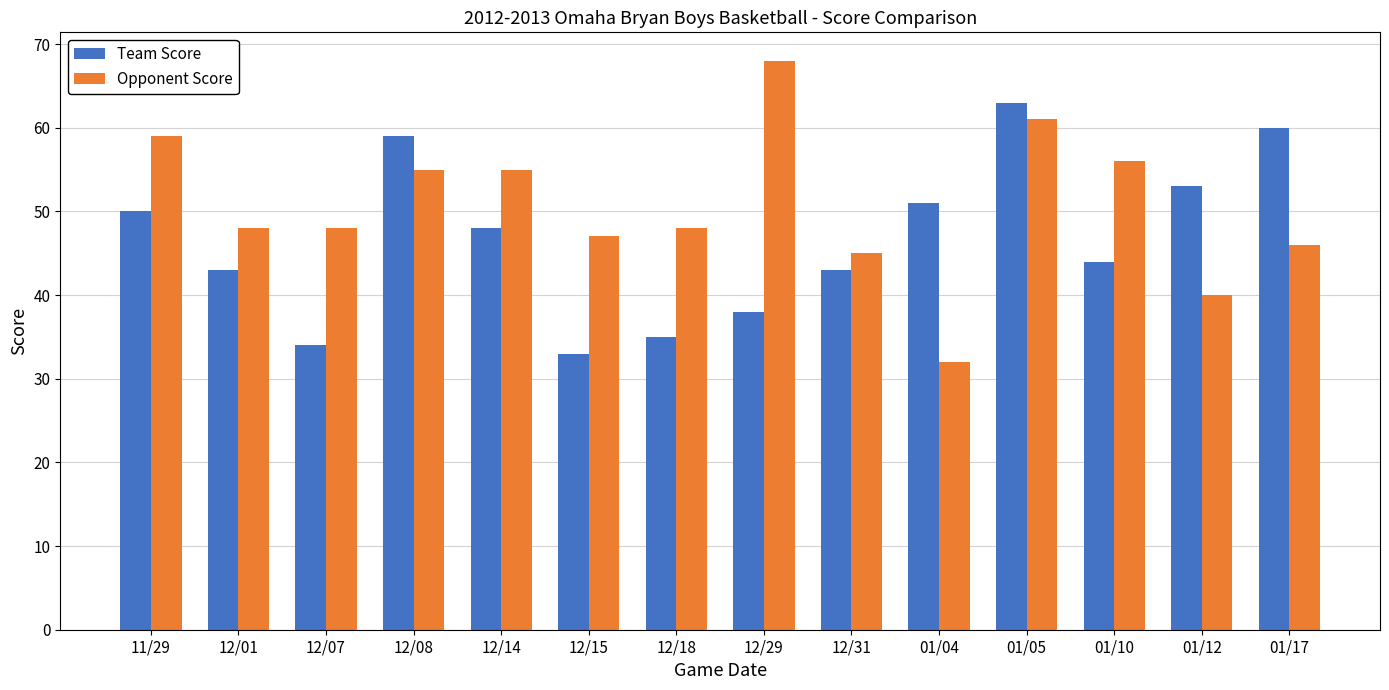

At which label is Team Score closest to 48?

12/14